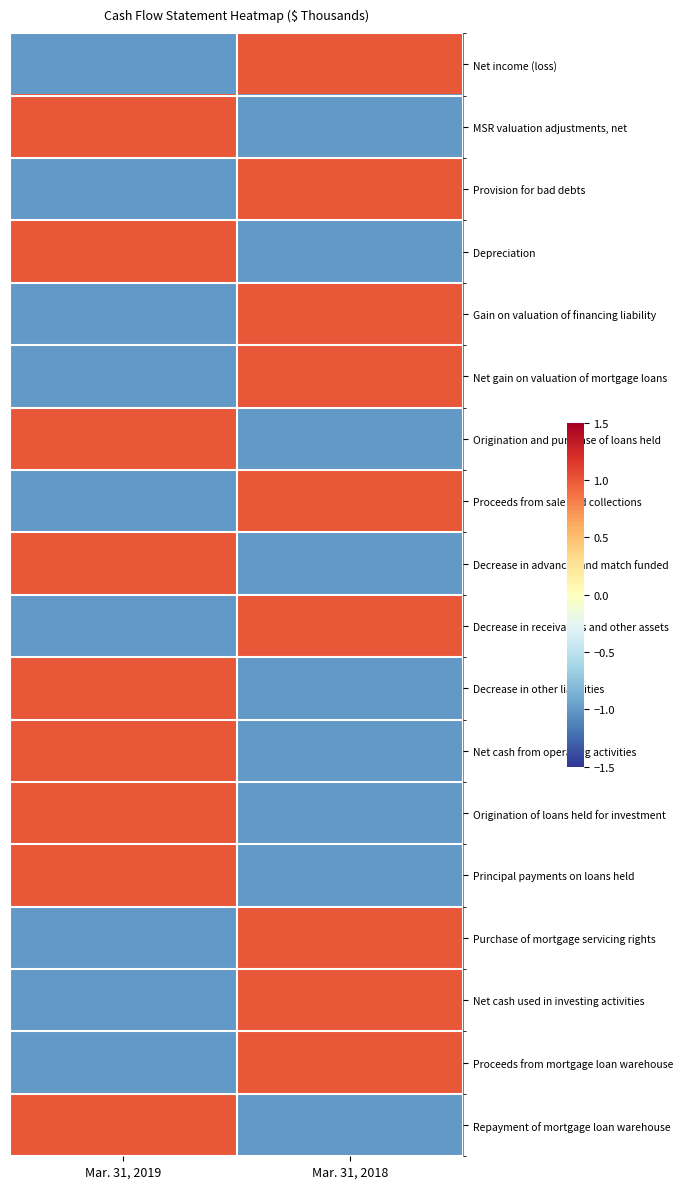

Which series changed the most between Mar. 31, 2019 and Mar. 31, 2018?

Net income (loss)